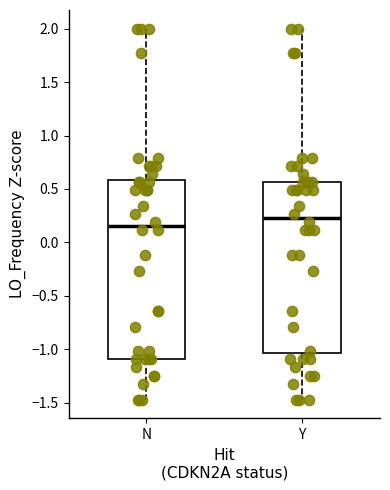

Which box has the lowest median line?

N